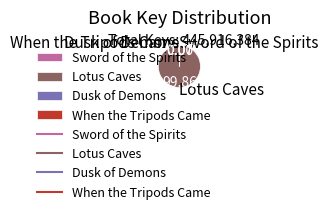

Which category has the biggest portion of the pie?

Lotus Caves